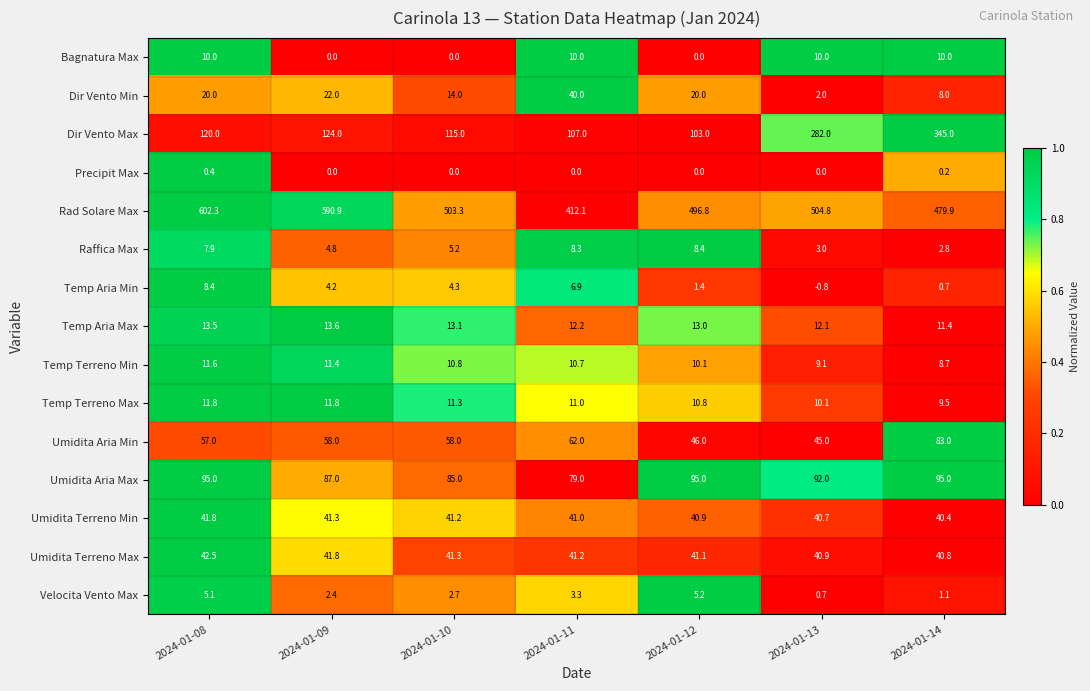

What is the difference between the Temp Terreno Min values at 2024-01-13 and 2024-01-09?

2.3